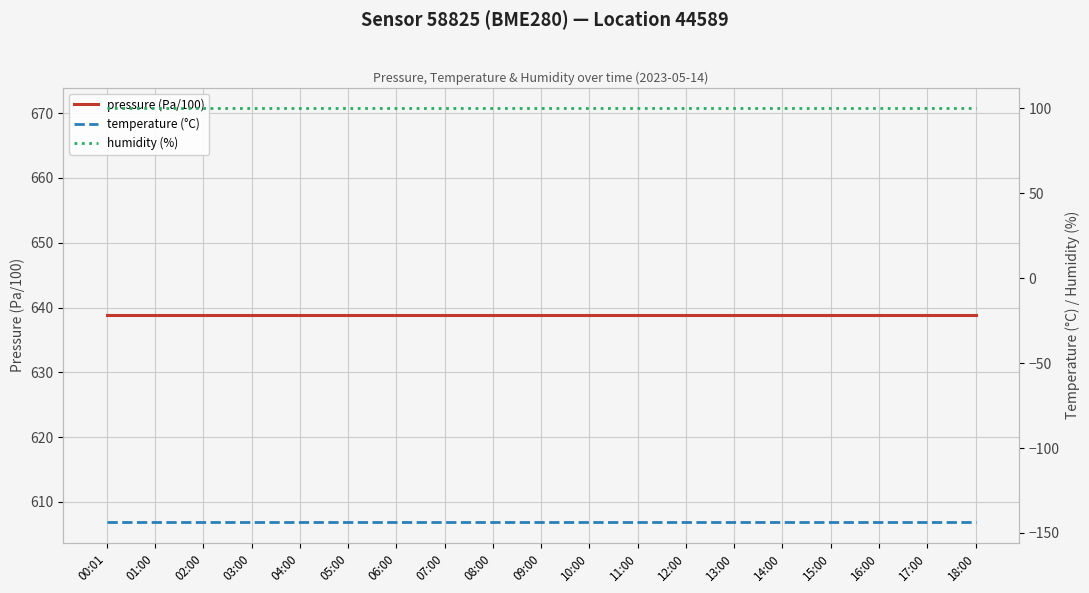

What is the maximum value shown in the chart?

638.8